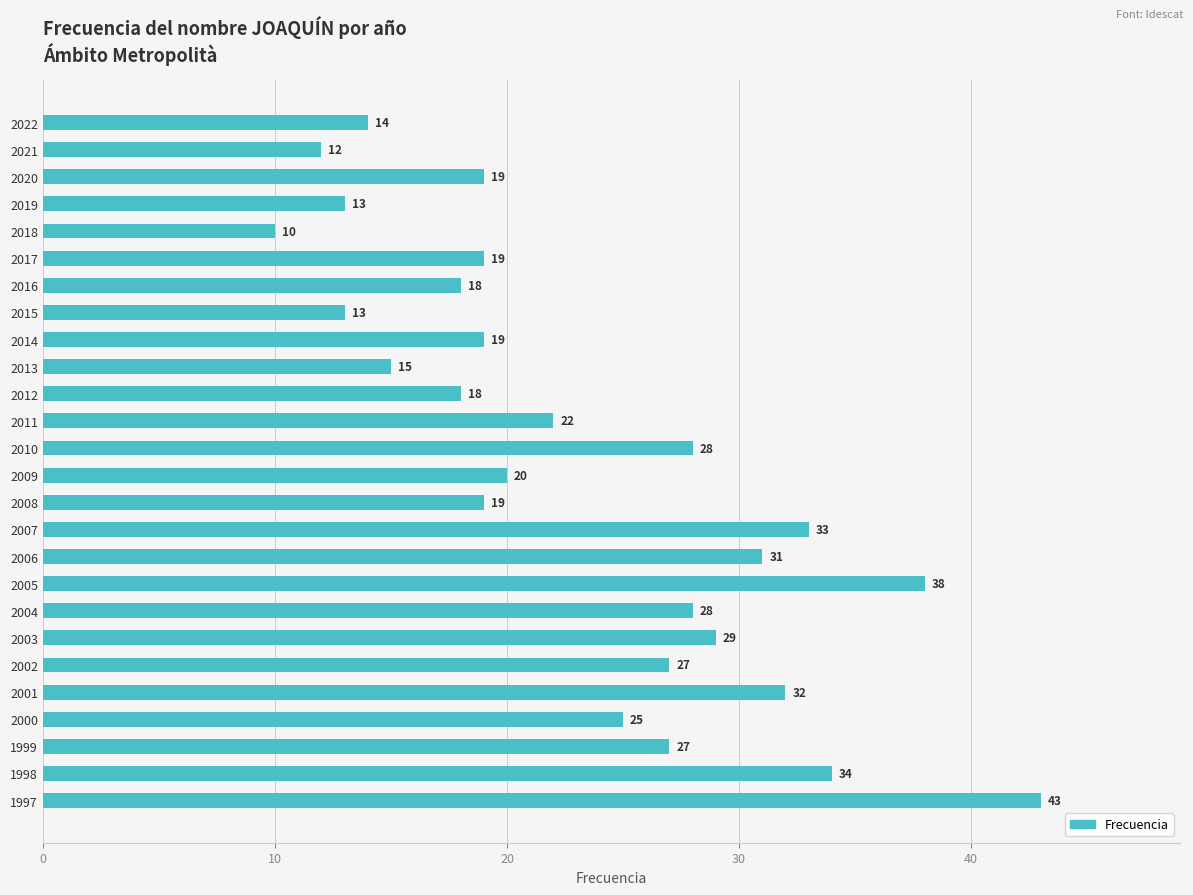

Between 2020 and 2007, which is larger?

2007